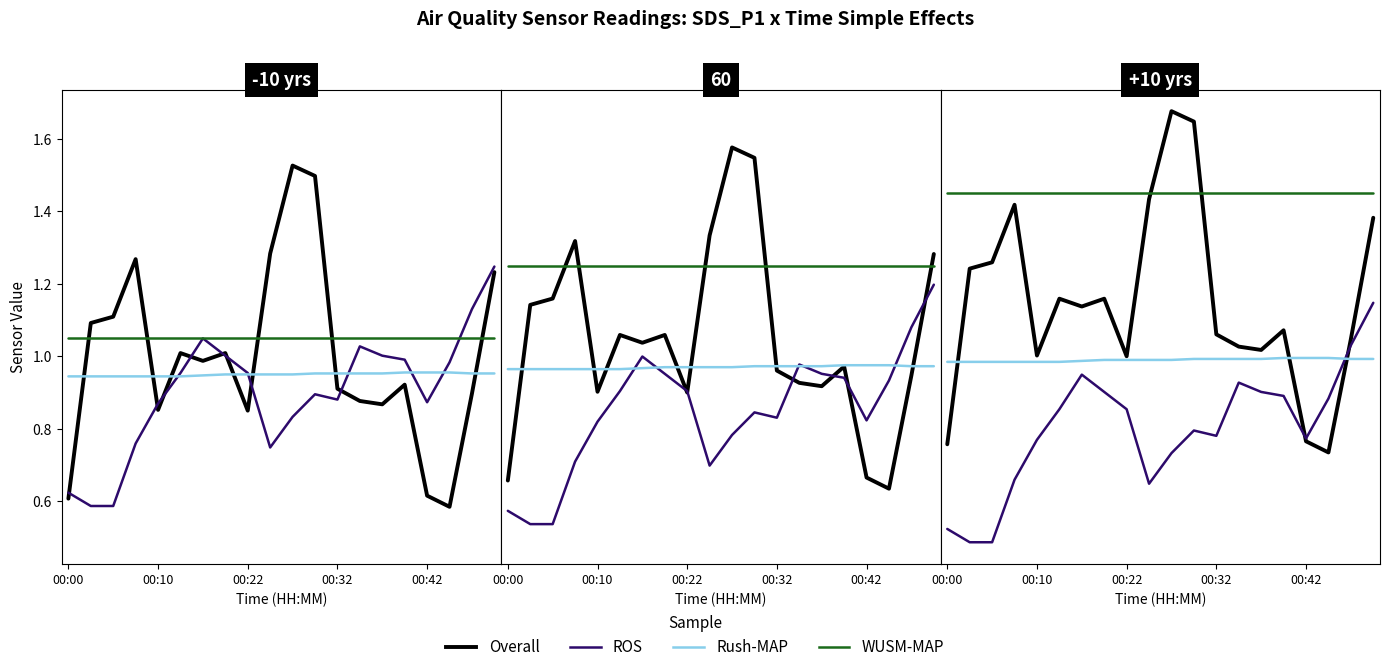

What are all the series names shown in the legend?

Overall, ROS, Rush-MAP, WUSM-MAP